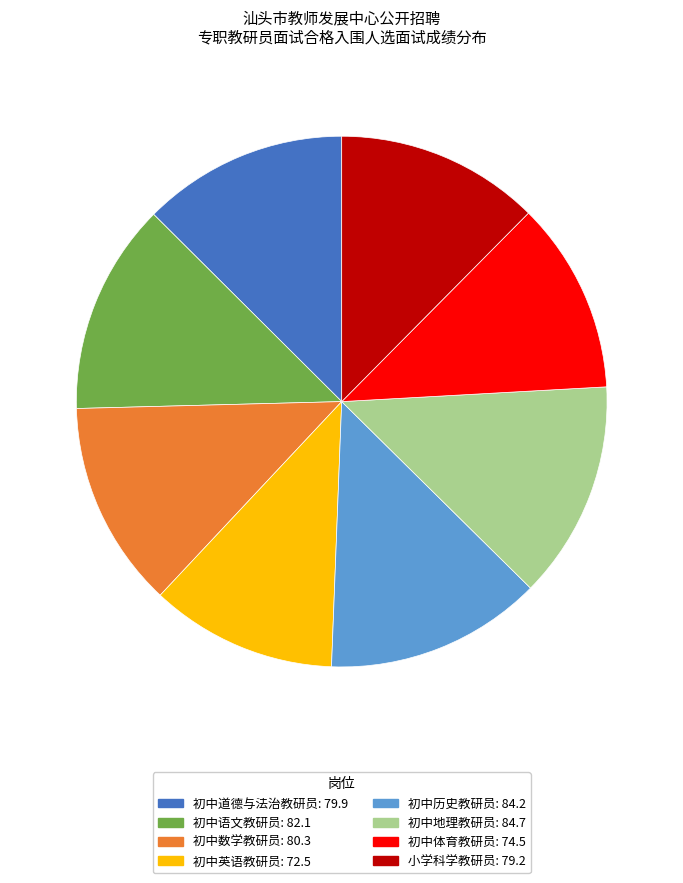

Which has a higher value, 初中体育教研员 or 初中语文教研员?

初中语文教研员